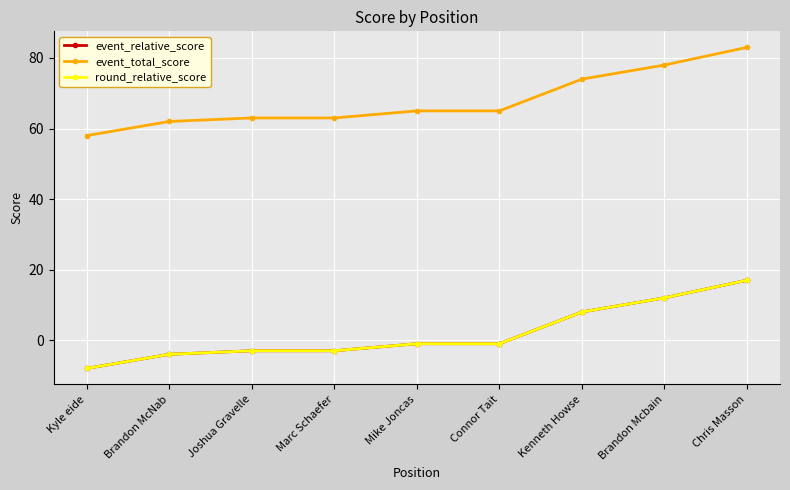

Which has a higher value, Brandon McNab or Chris Masson?

Chris Masson